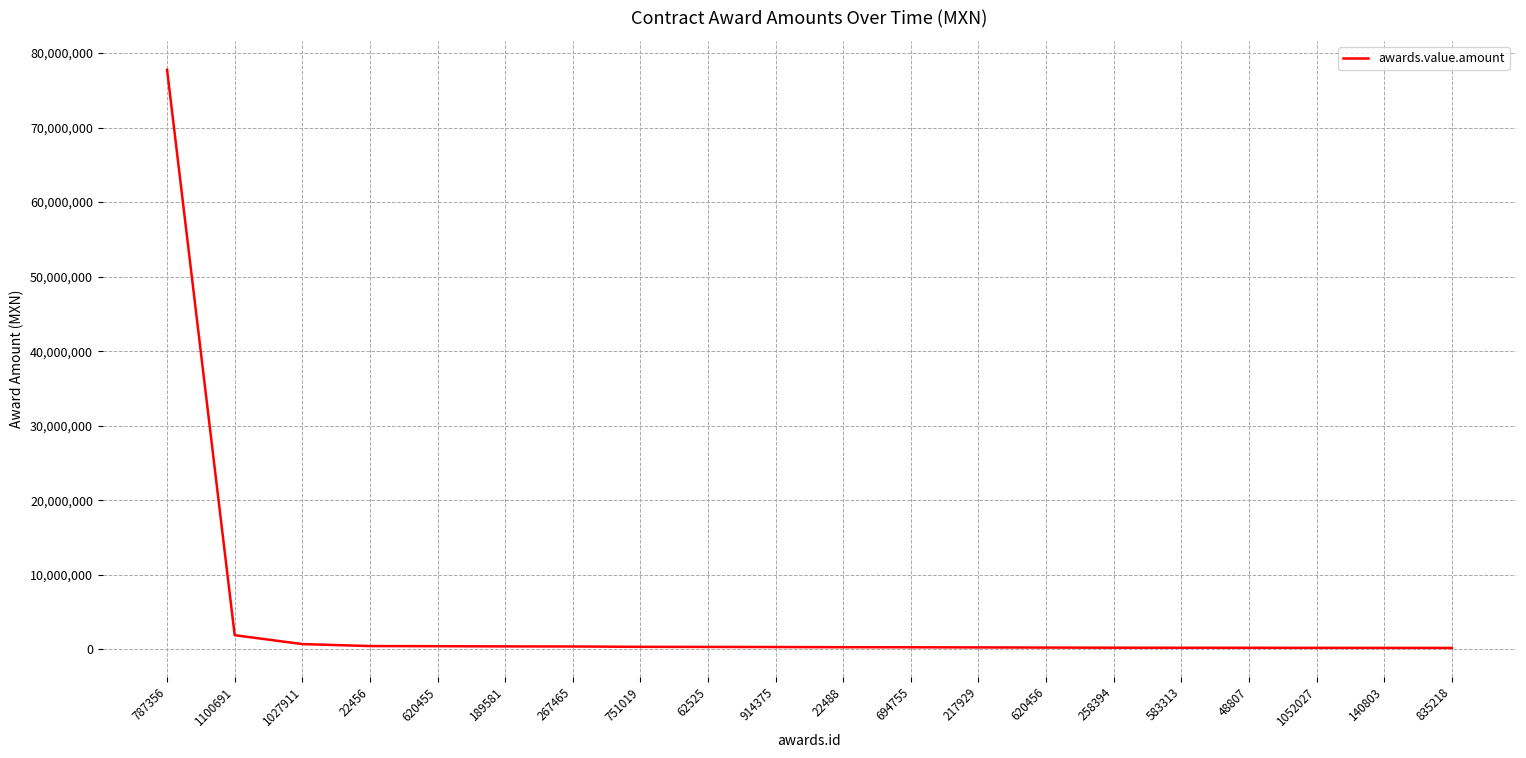

Is it true that the value at 787356 is 77745370.0?

True